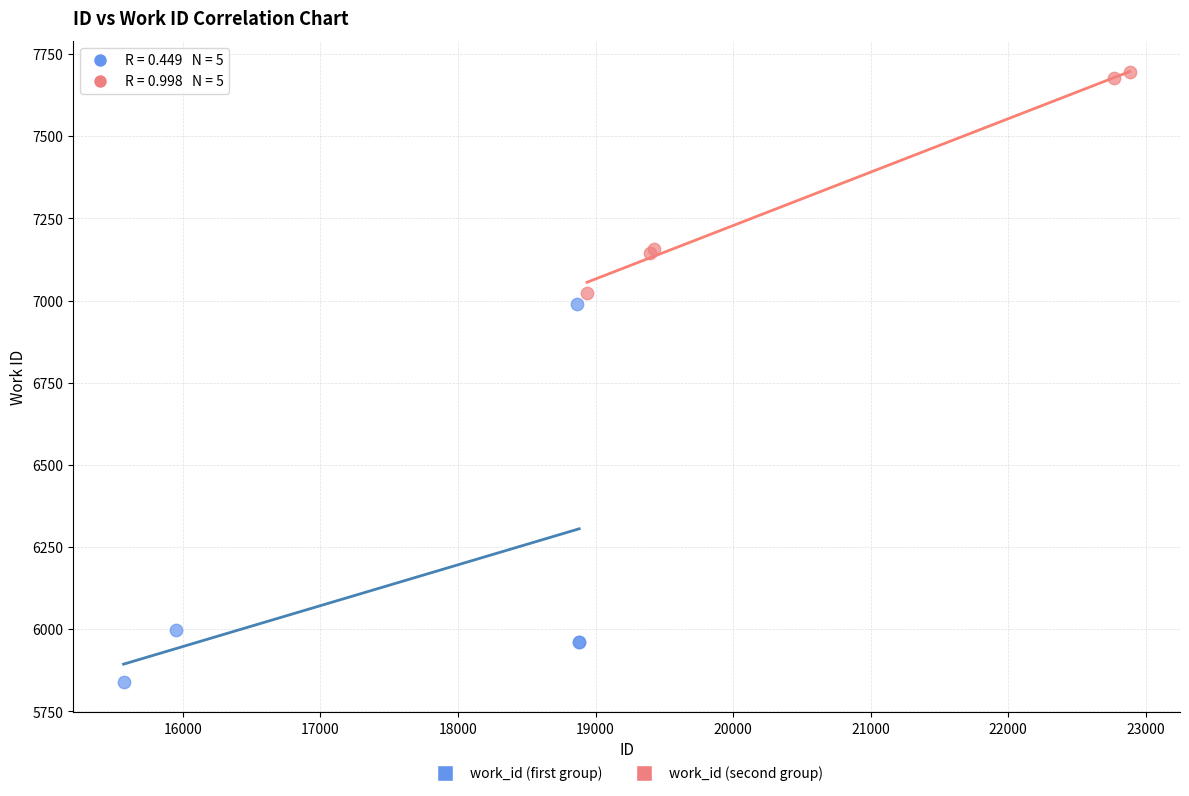

Which series reaches the minimum Y coordinate?

work_id (first group)